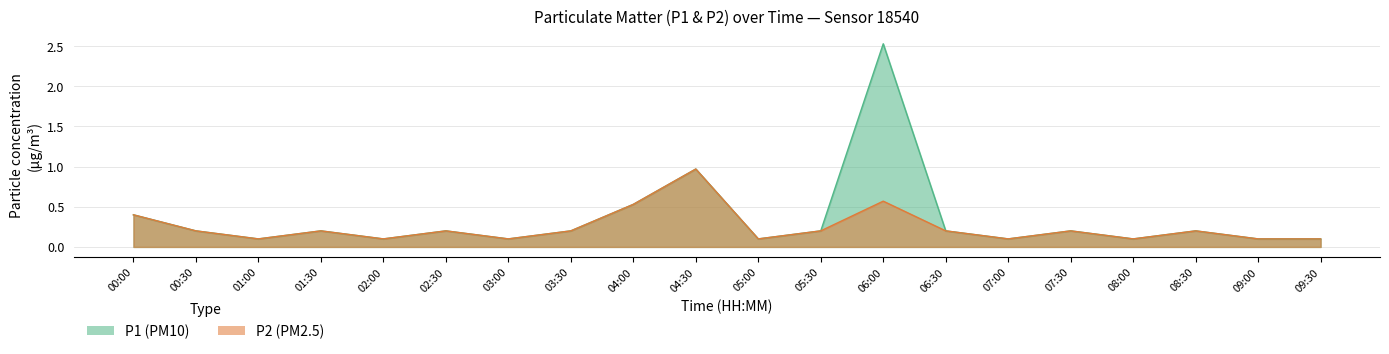

What is the label of the 8th point from the left?

03:30